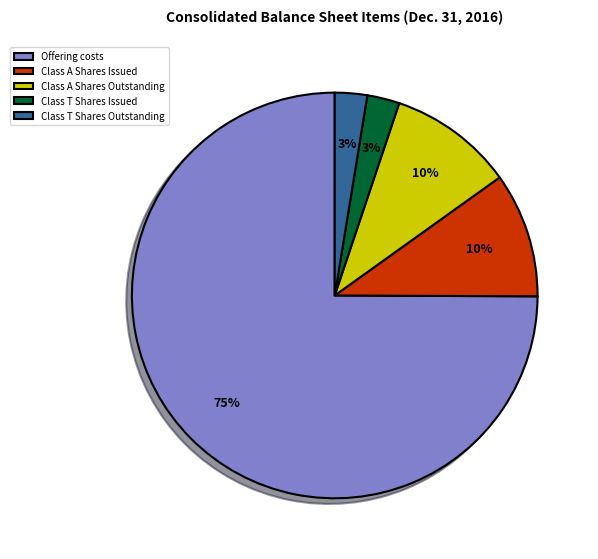

Which category has the biggest portion of the pie?

Offering costs